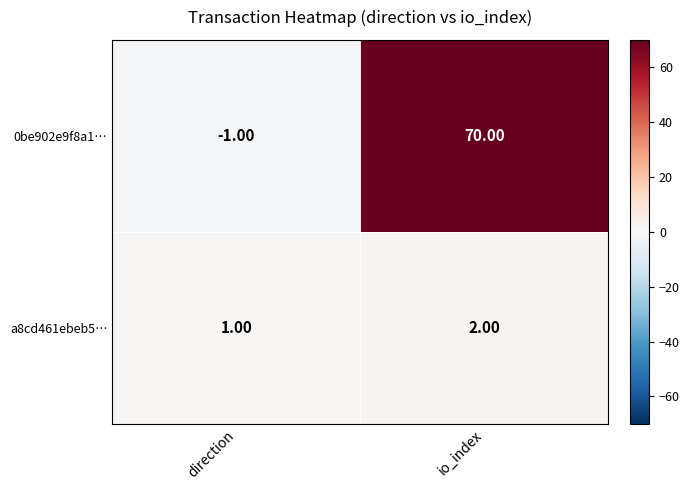

What is the sum of the 0be902e9f8a1… values at io_index and direction?

69